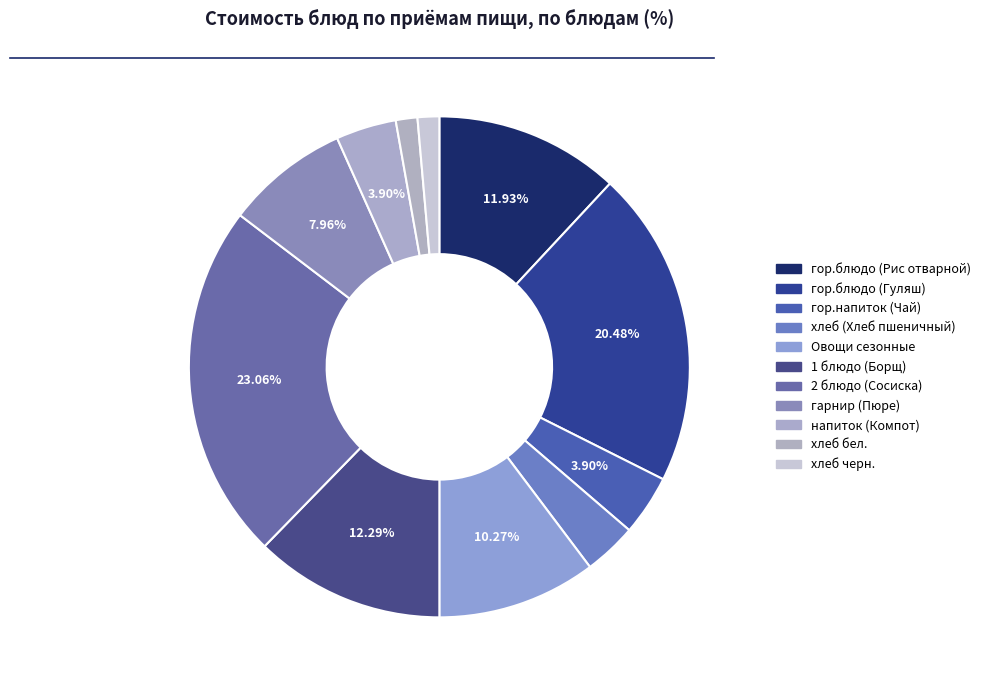

How many segments does this pie chart have?

11